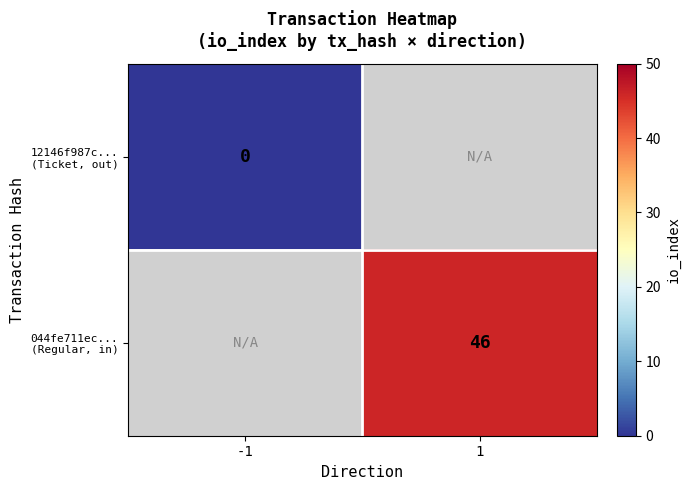

The 12146f987c... (Ticket, out) series shows 0 at 1. True or false?

True